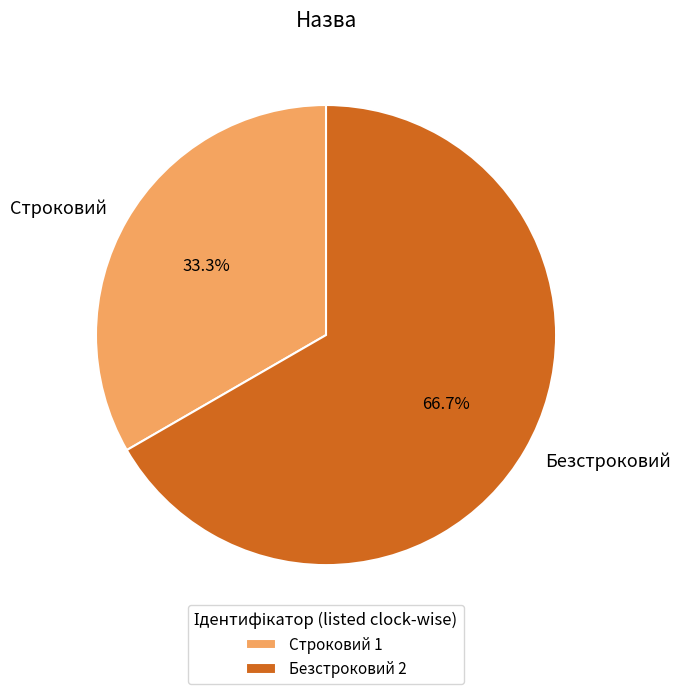

Is there a majority slice in this chart?

Yes